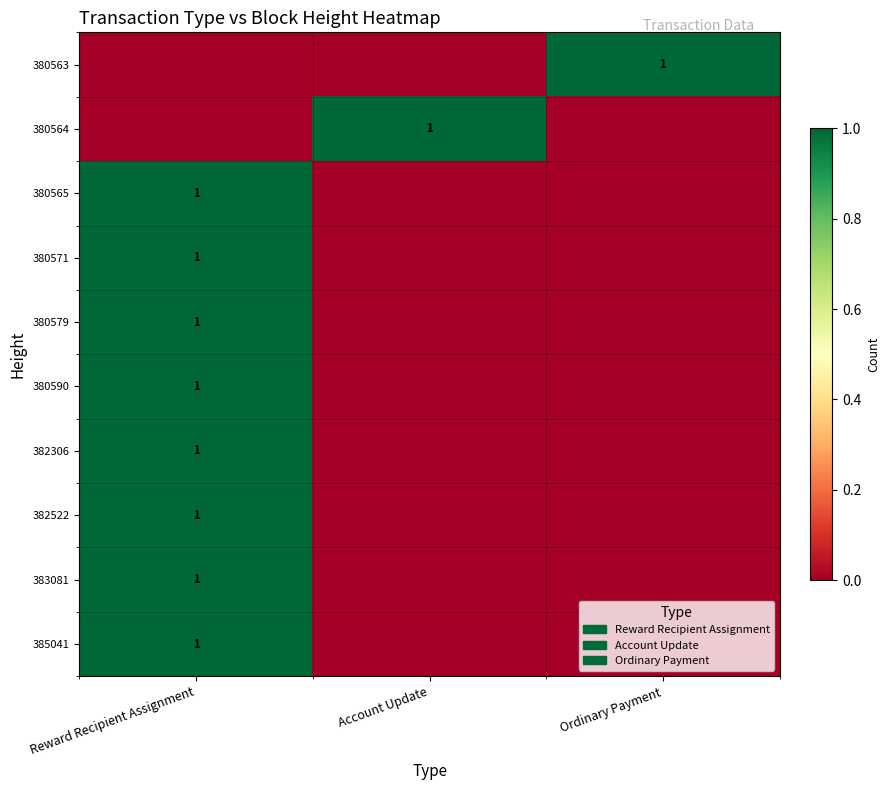

Rank the series at Account Update from highest to lowest value.

380564, 380563, 380565, 380571, 380579, 380590, 382306, 382522, 383081, 385041